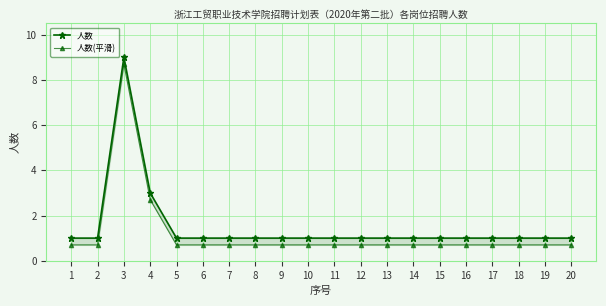

Rank the categories by 人数(平滑) value from lowest to highest.

1, 2, 5, 6, 7, 8, 9, 10, 11, 12, 13, 14, 15, 16, 17, 18, 19, 20, 4, 3